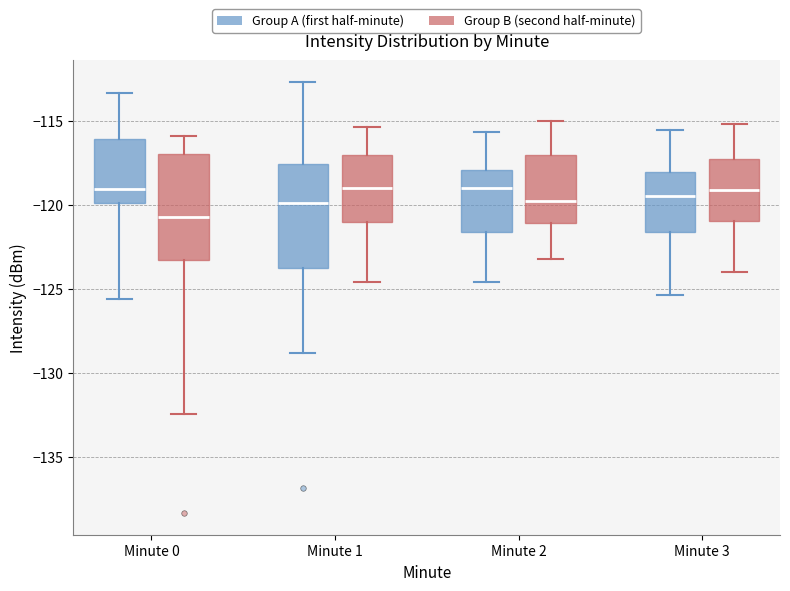

Reading left to right, read every box against the y-axis: the position of its median line, the range the box covers, and the ends of its whiskers. The values are not printed on the chart, so give them approximately, as read against the axis.

Minute 0 (Group A (first half-minute)): median -119.0, box -120.0 to -116.0, whiskers -125.5 to -113.5
Minute 0 (Group B (second half-minute)): median -120.5, box -123.5 to -117.0, whiskers -132.5 to -116.0
Minute 1 (Group A (first half-minute)): median -120.0, box -123.5 to -117.5, whiskers -129.0 to -112.5
Minute 1 (Group B (second half-minute)): median -119.0, box -121.0 to -117.0, whiskers -124.5 to -115.5
Minute 2 (Group A (first half-minute)): median -119.0, box -121.5 to -118.0, whiskers -124.5 to -115.5
Minute 2 (Group B (second half-minute)): median -120.0, box -121.0 to -117.0, whiskers -123.0 to -115.0
Minute 3 (Group A (first half-minute)): median -119.5, box -121.5 to -118.0, whiskers -125.5 to -115.5
Minute 3 (Group B (second half-minute)): median -119.0, box -121.0 to -117.5, whiskers -124.0 to -115.0